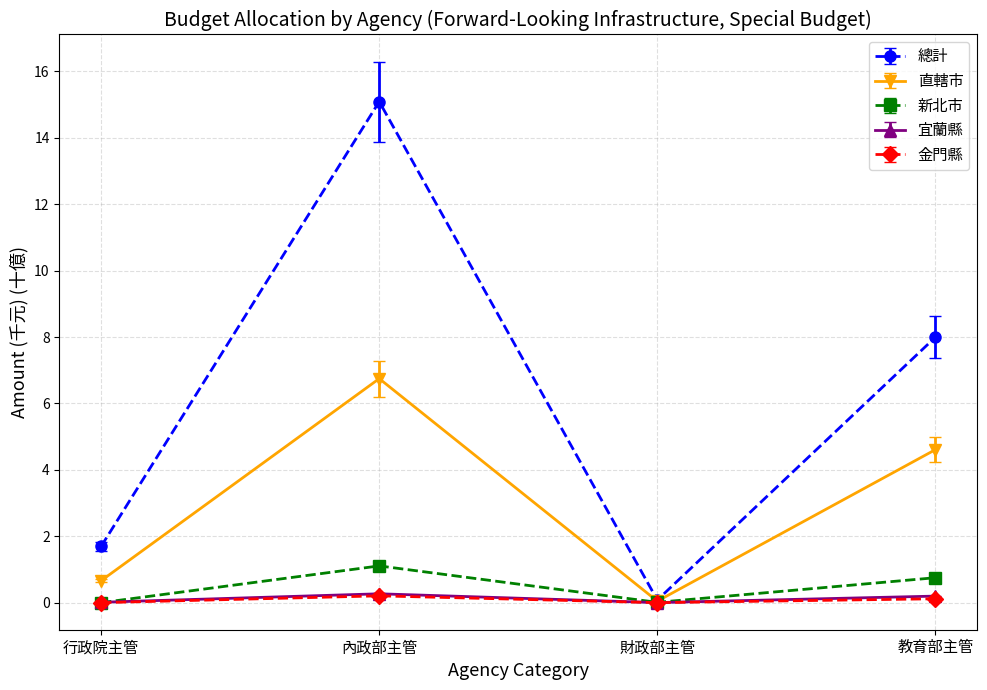

True or false: 金門縣 and 宜蘭縣 cross at least once.

False